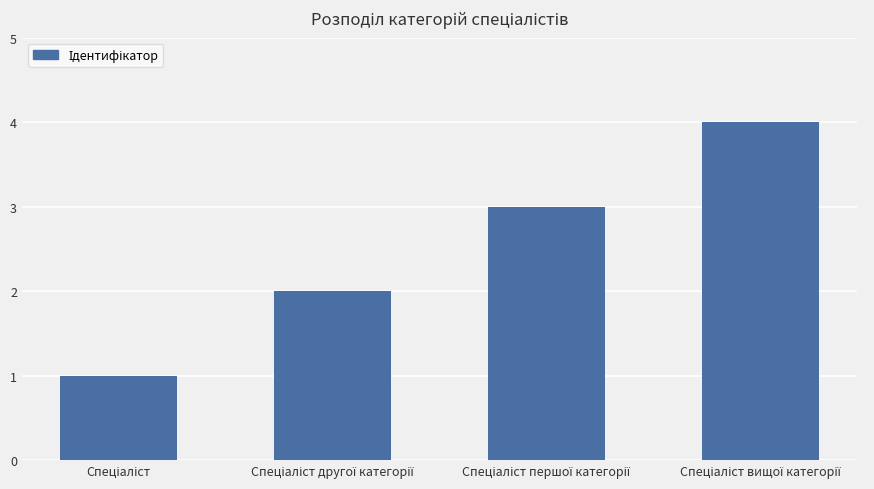

Reading right to left, what are all the values shown in this chart?

4	3	2	1